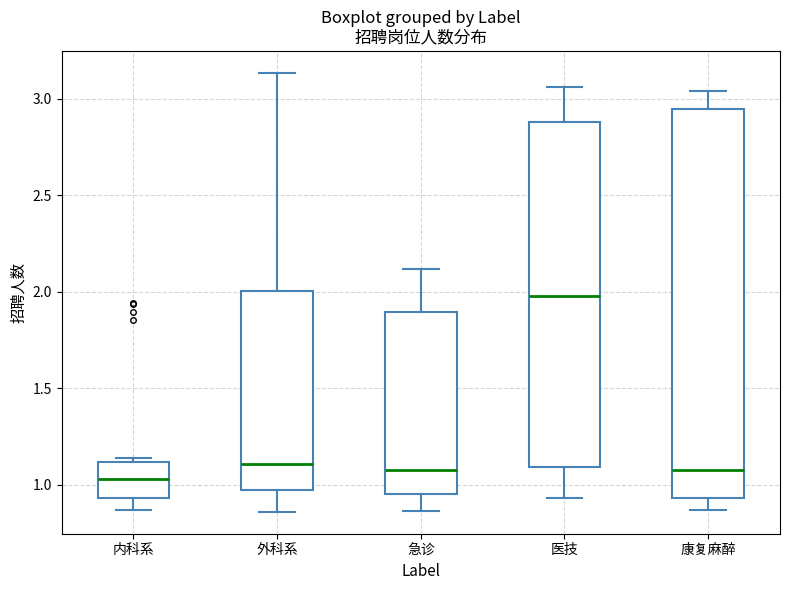

Where does the lower whisker of the box for 康复麻醉 end on the y-axis? The values are not printed on the chart, so give them approximately, as read against the axis.

0.85